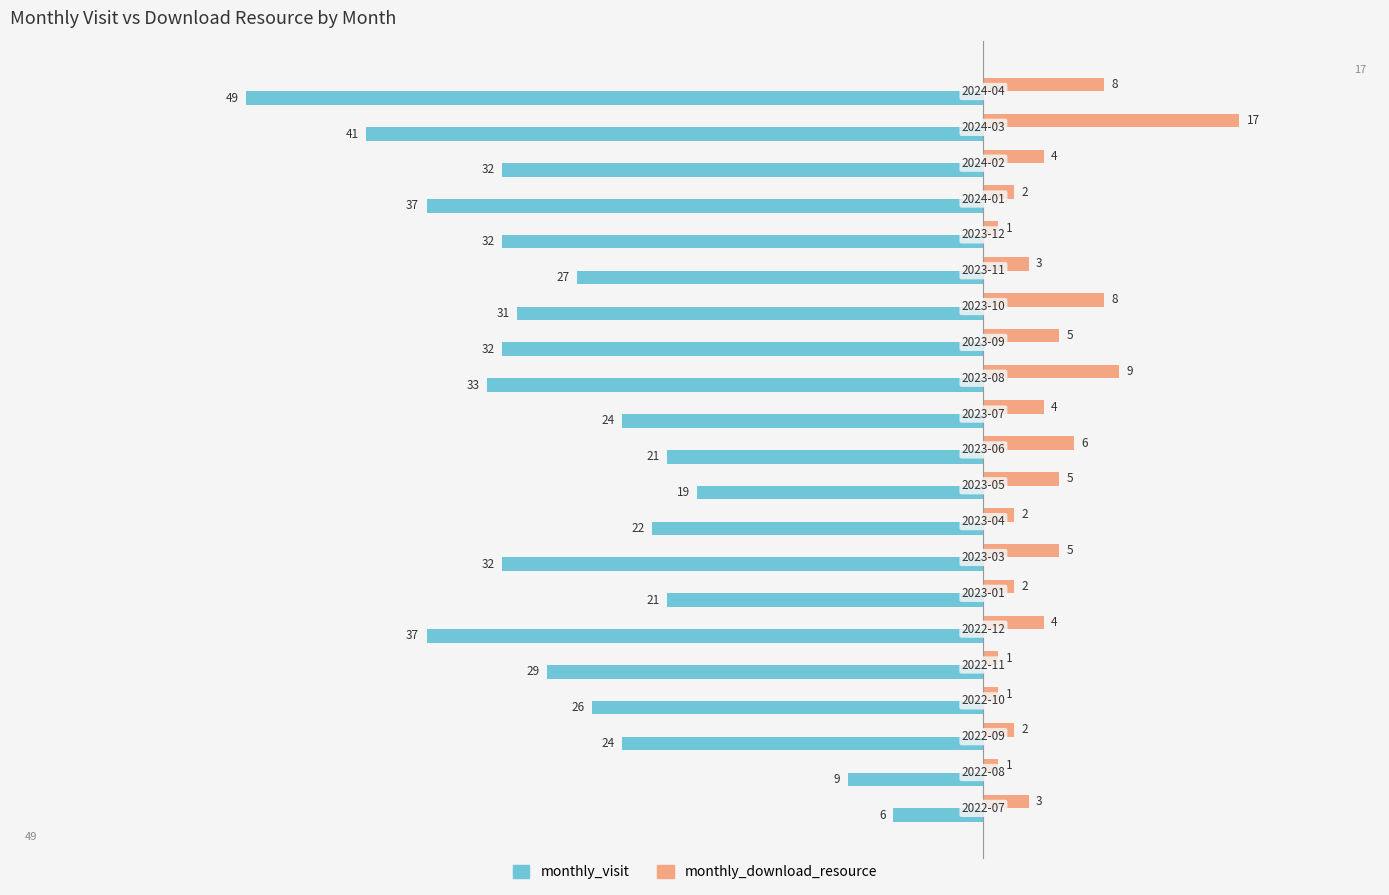

Which series has the widest spread of values?

monthly_visit